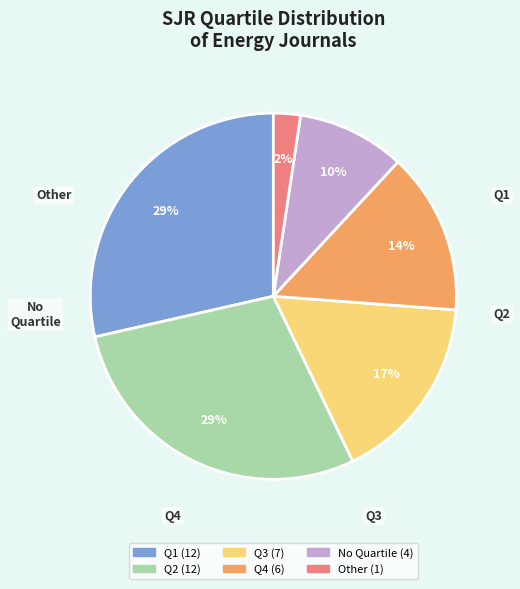

Count the number of slices in the pie.

6